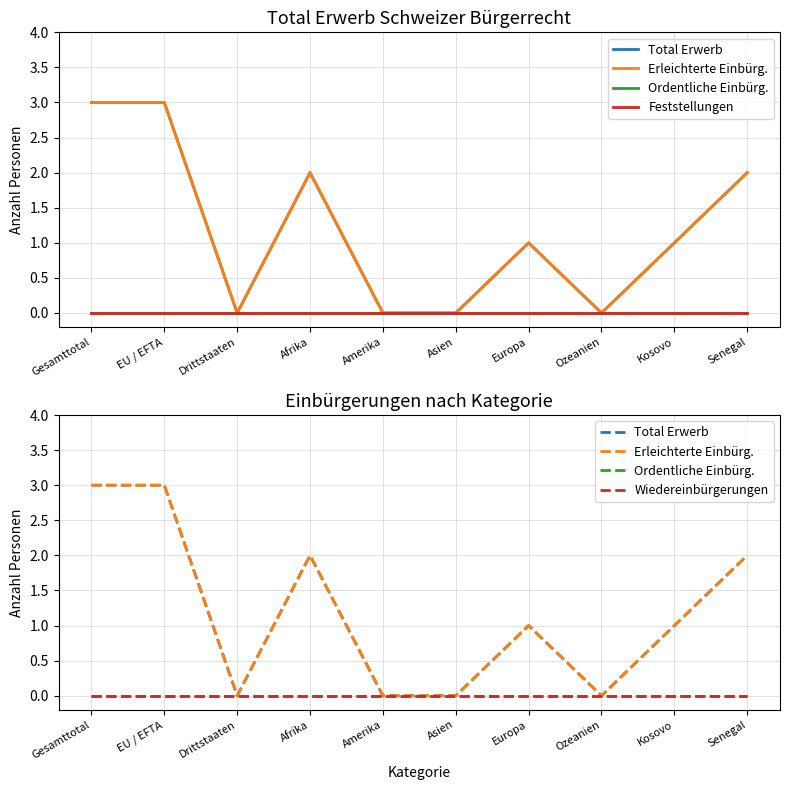

True or false: Feststellungen has more than 0 interior local peaks.

False